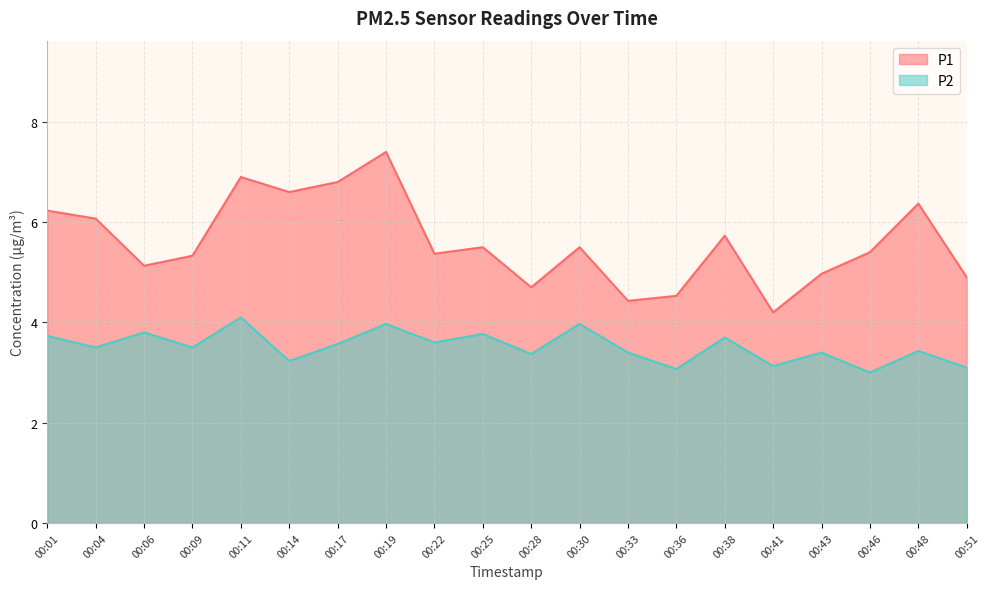

Count the number of categories in the chart.

20